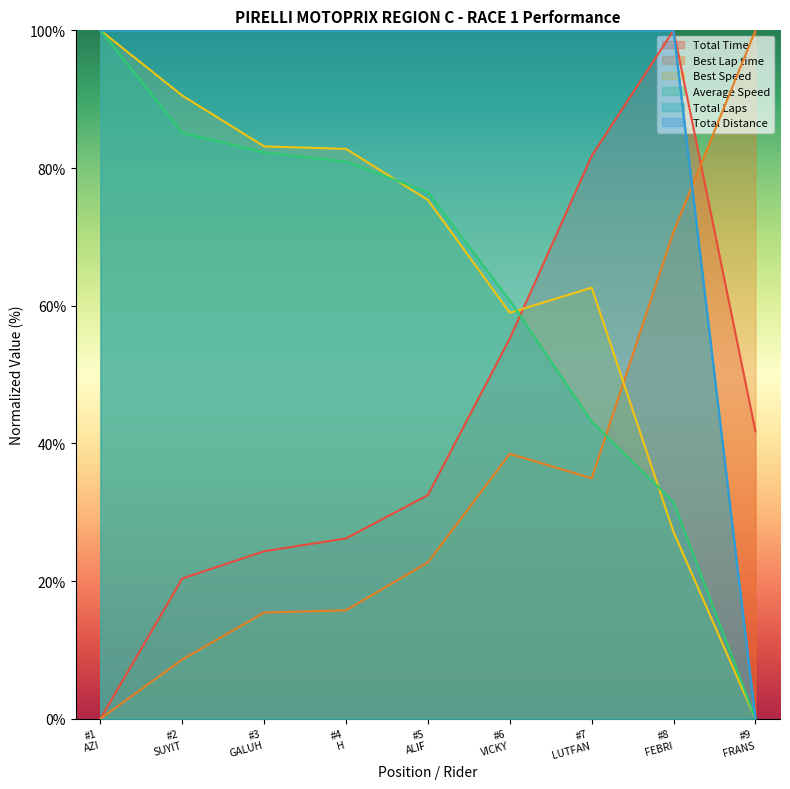

Which category has the lowest value in the Total Time series?

#1
AZI